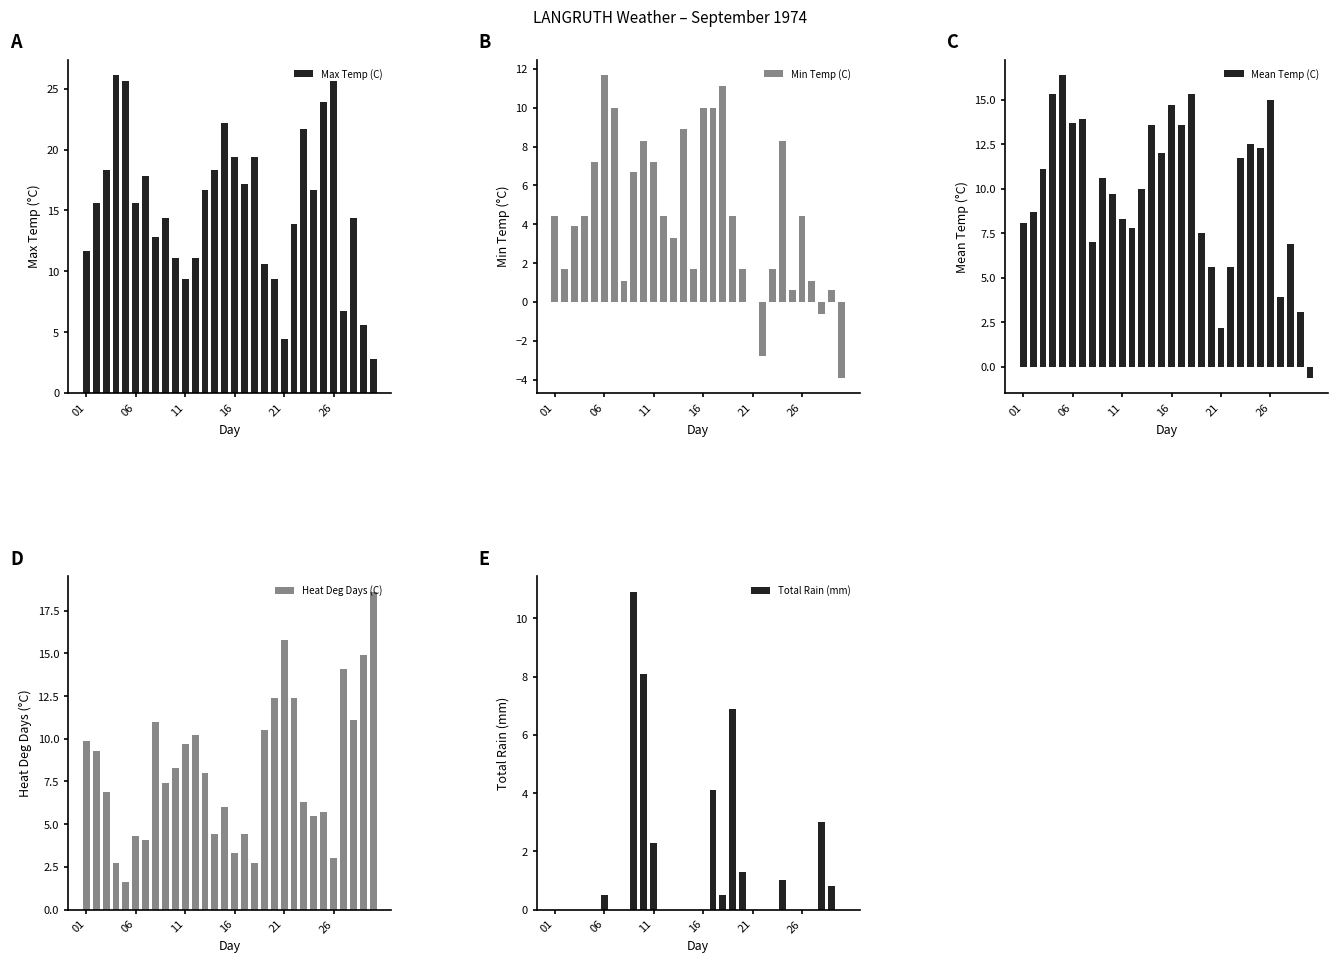

The Heat Deg Days (C) series shows 2.7 at 17. True or false?

True